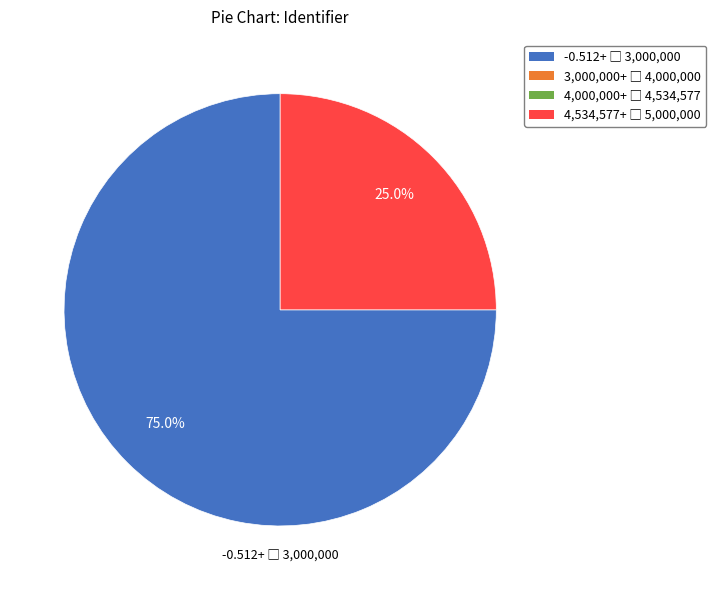

Is there a majority slice in this chart?

Yes